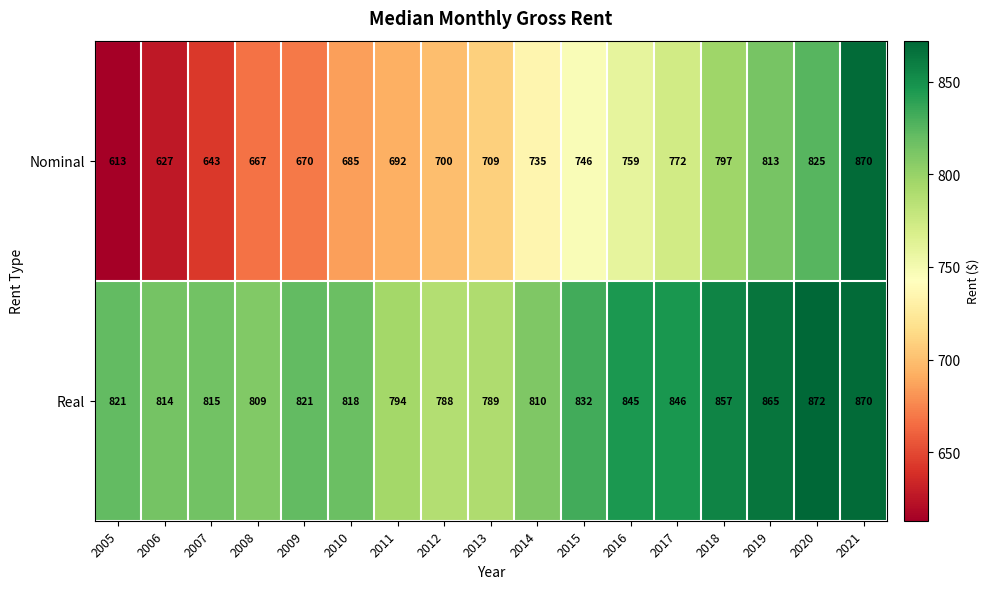

At which label is Real closest to 830?

2015